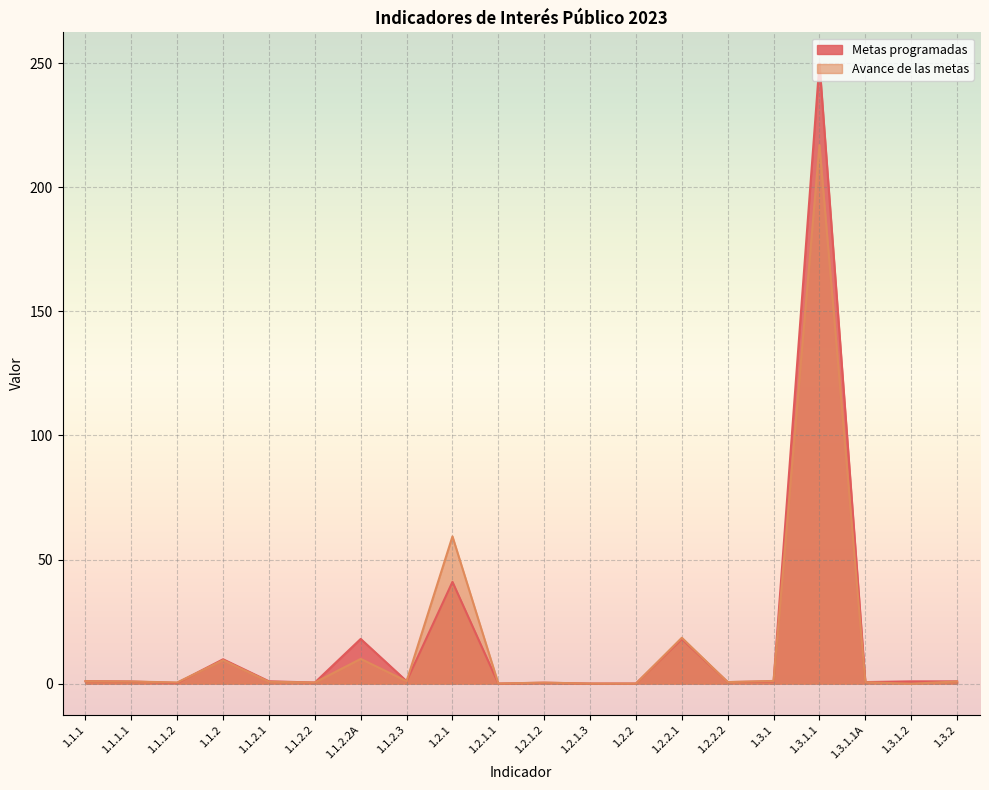

What is the difference between the maximum and minimum values in the Metas programadas series?

250.0